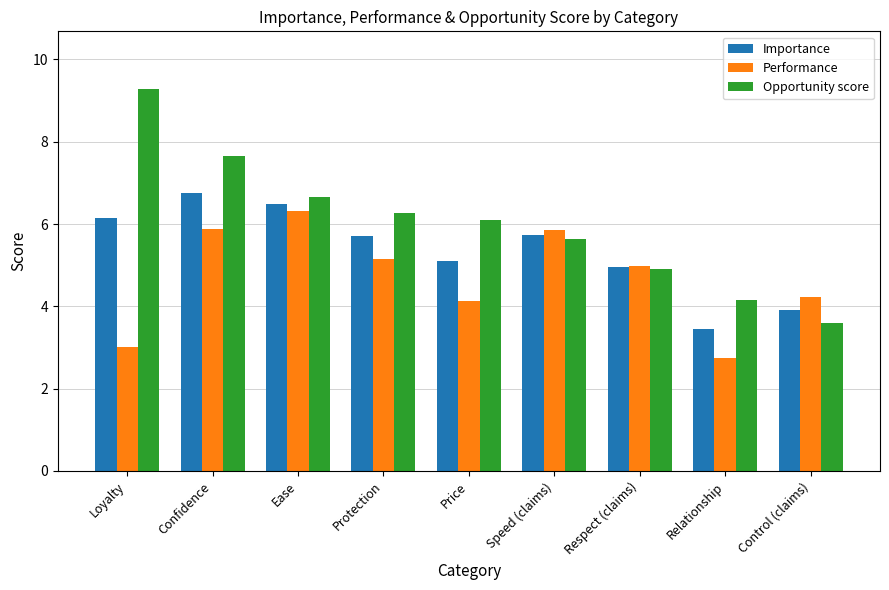

At which category is the sum across all series the highest?

Confidence